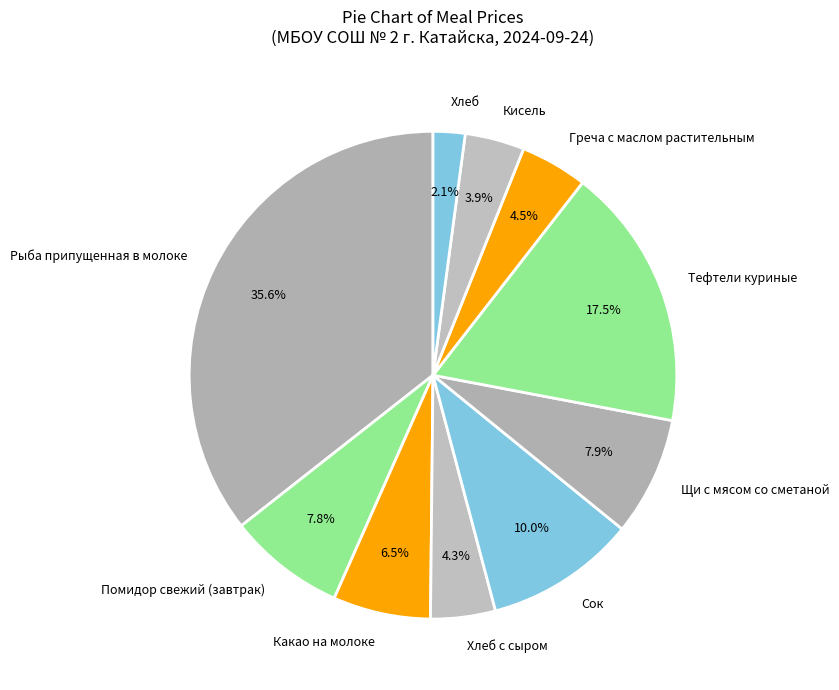

True or false: Хлеб с сыром accounts for 12% of the total.

False